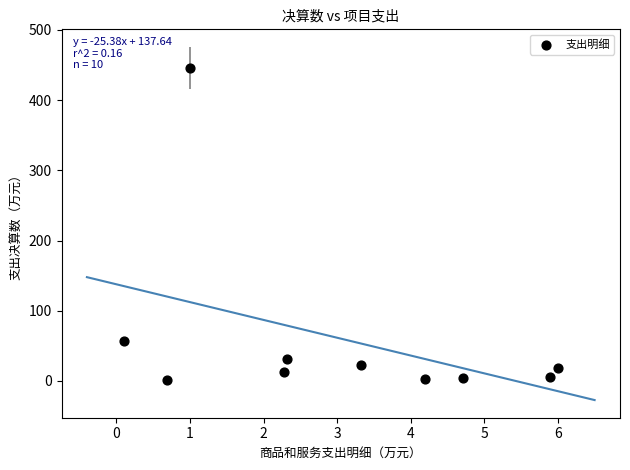

What is the average Y value?

60.2